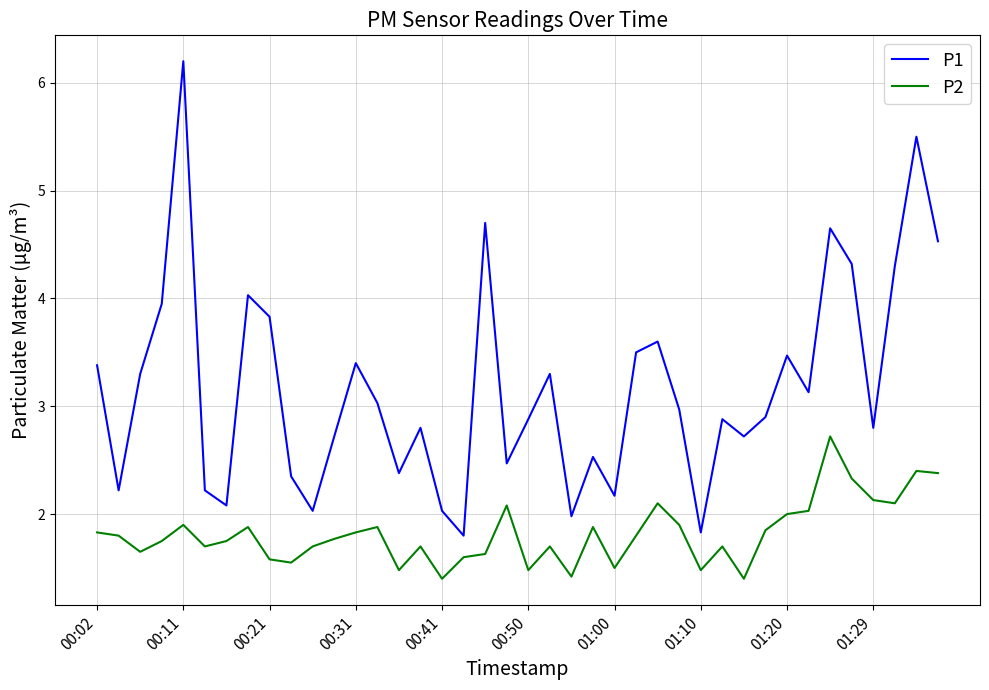

What is the lowest value of the P2 series?

1.4